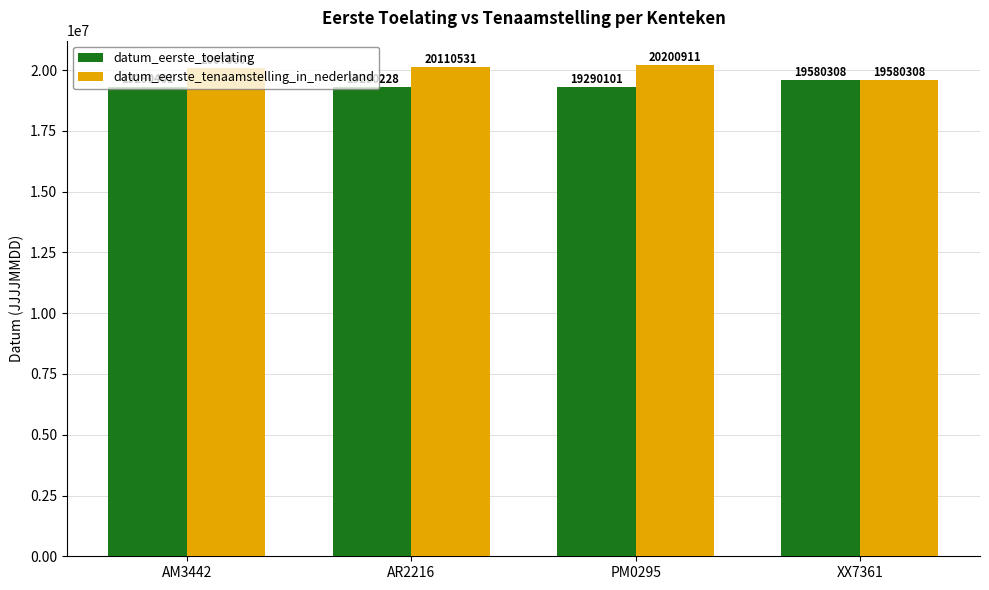

Reading left to right, what are all the values shown in this chart?

datum_eerste_toelating: AM3442=19290401	AR2216=19290228	PM0295=19290101	XX7361=19580308
datum_eerste_tenaamstelling_in_nederland: AM3442=20070601	AR2216=20110531	PM0295=20200911	XX7361=19580308